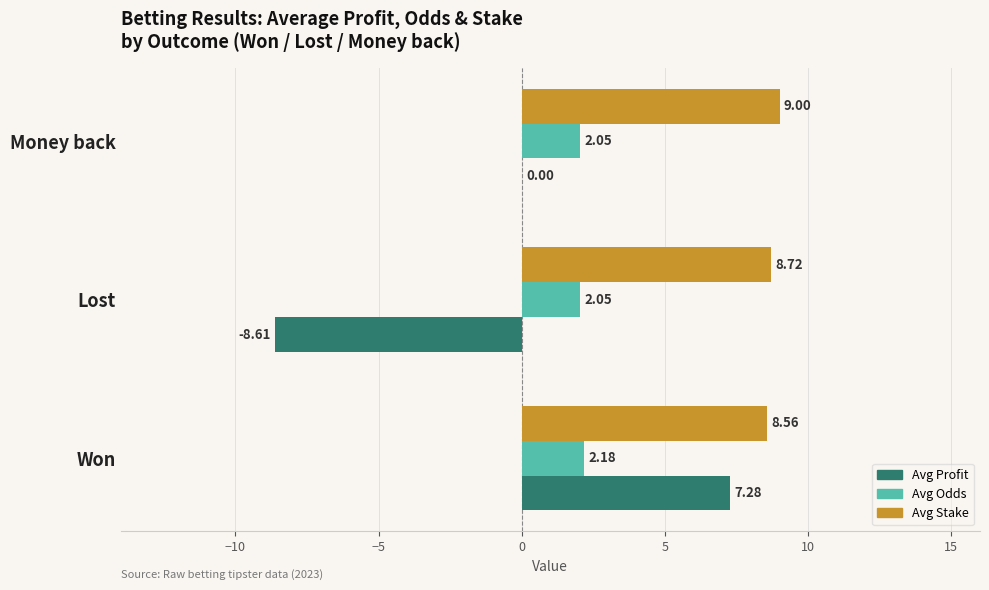

At which category is the sum across all series the highest?

Won